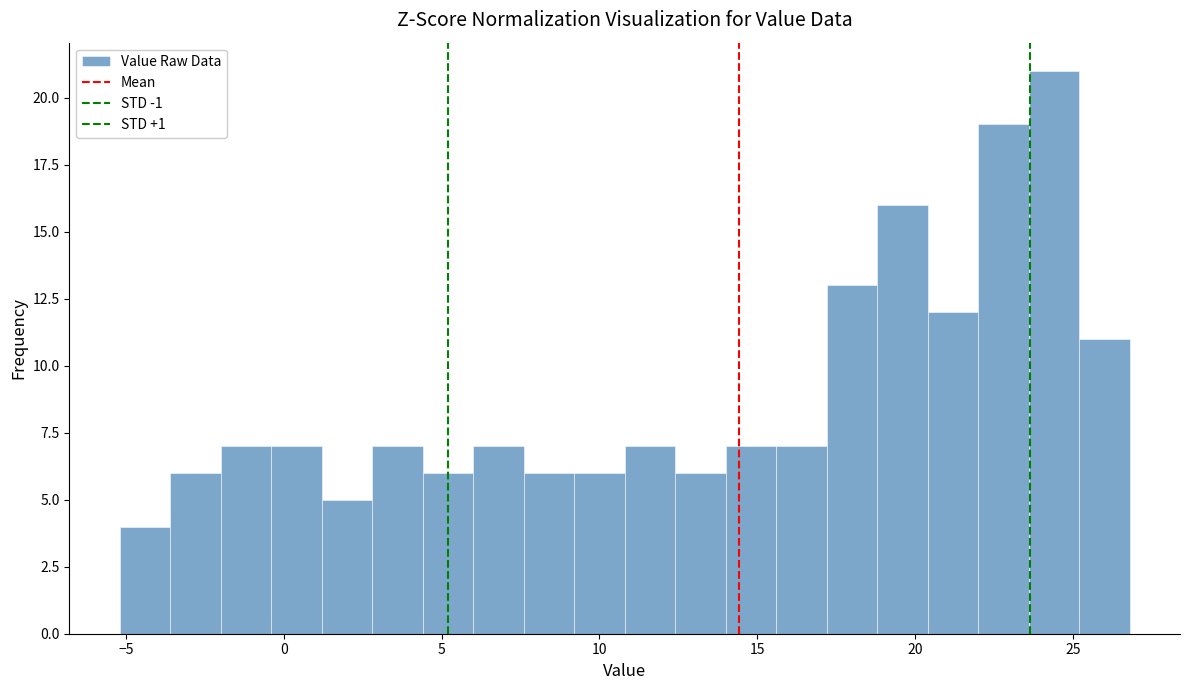

Around what value on the x-axis is the tallest bar? Give the approximate position of its centre, as read against the axis.

24.5